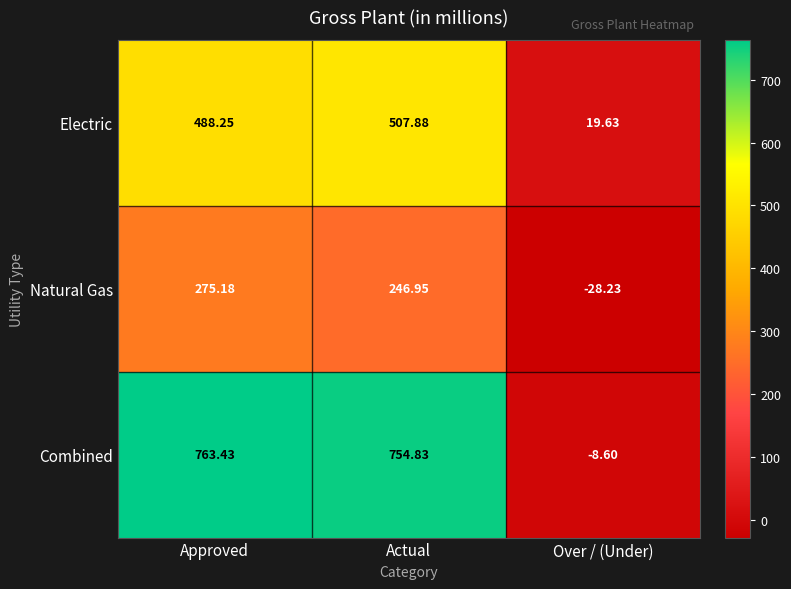

How many distinct data groups are displayed?

3